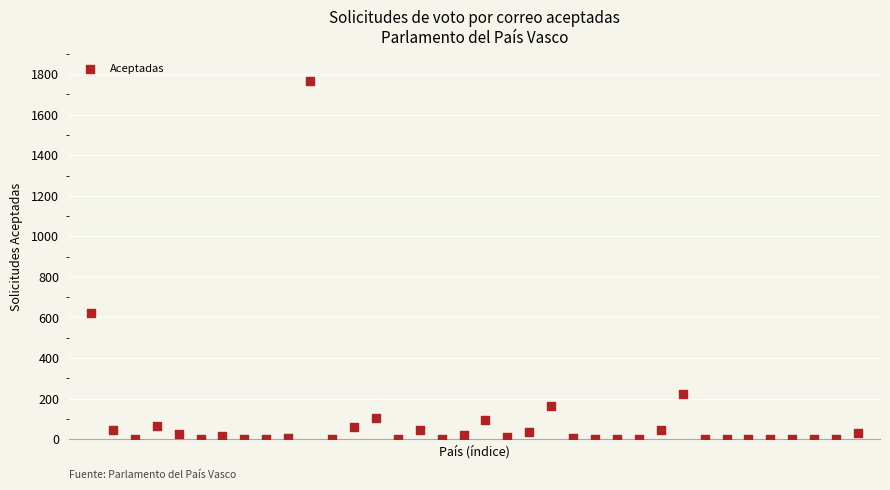

What is the range of Y values (max minus min)?

1764